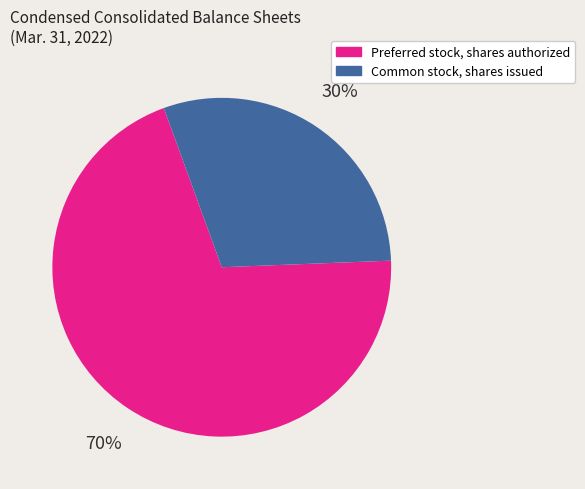

Do Common stock, shares issued and Preferred stock, shares authorized together represent more than half of the pie?

Yes